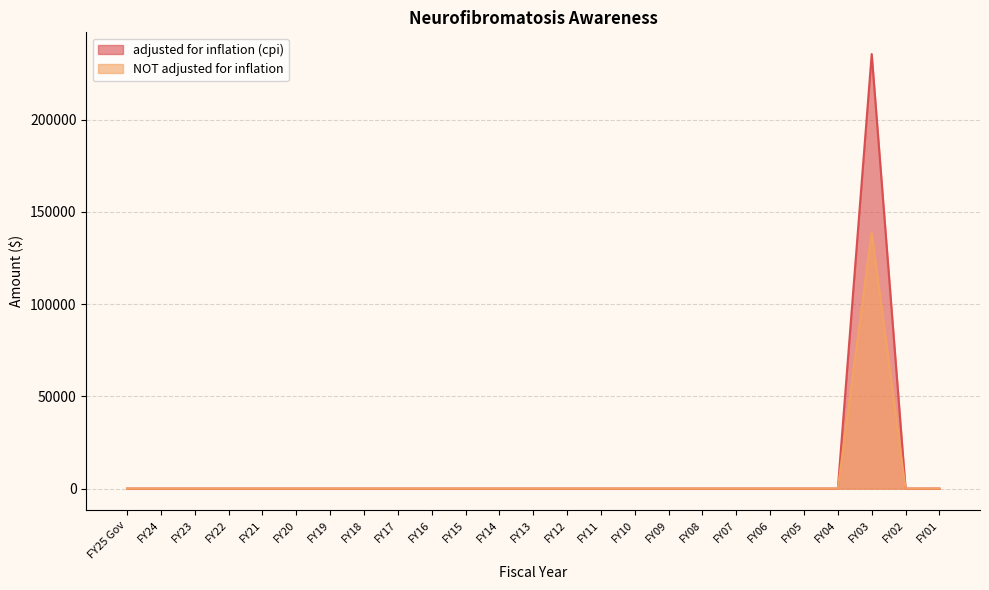

True or false: adjusted for inflation (cpi) and NOT adjusted for inflation cross at least once.

False